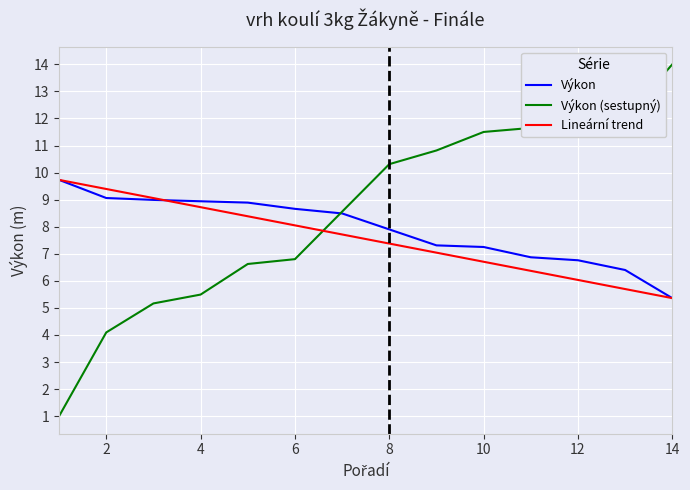

What is the highest value of the Lineární trend series?

9.7